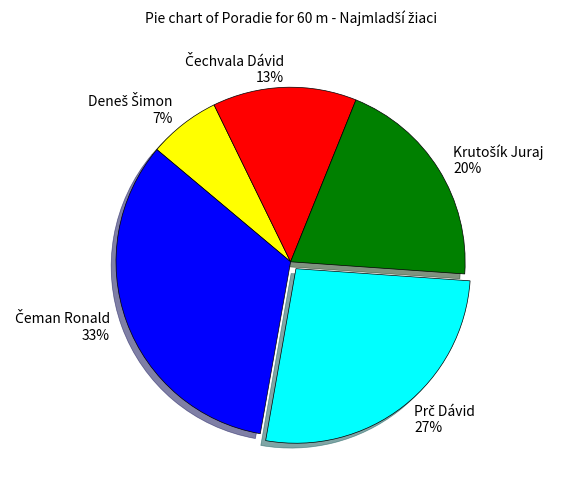

To the nearest percent, what is the average slice percentage?

20%